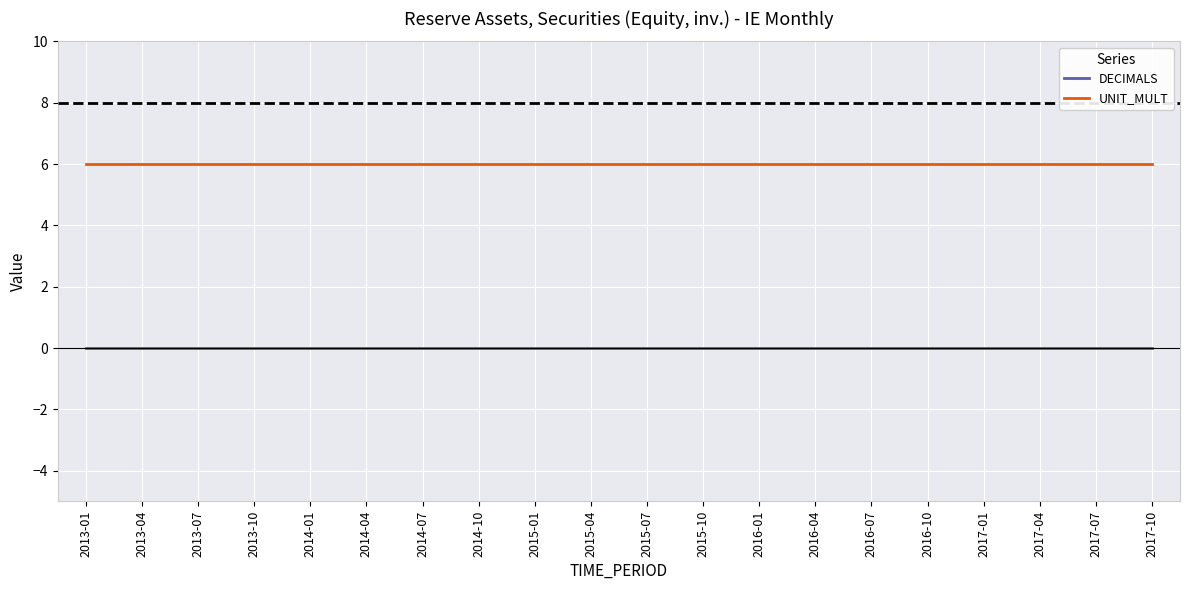

What are all the series names shown in the legend?

DECIMALS, UNIT_MULT